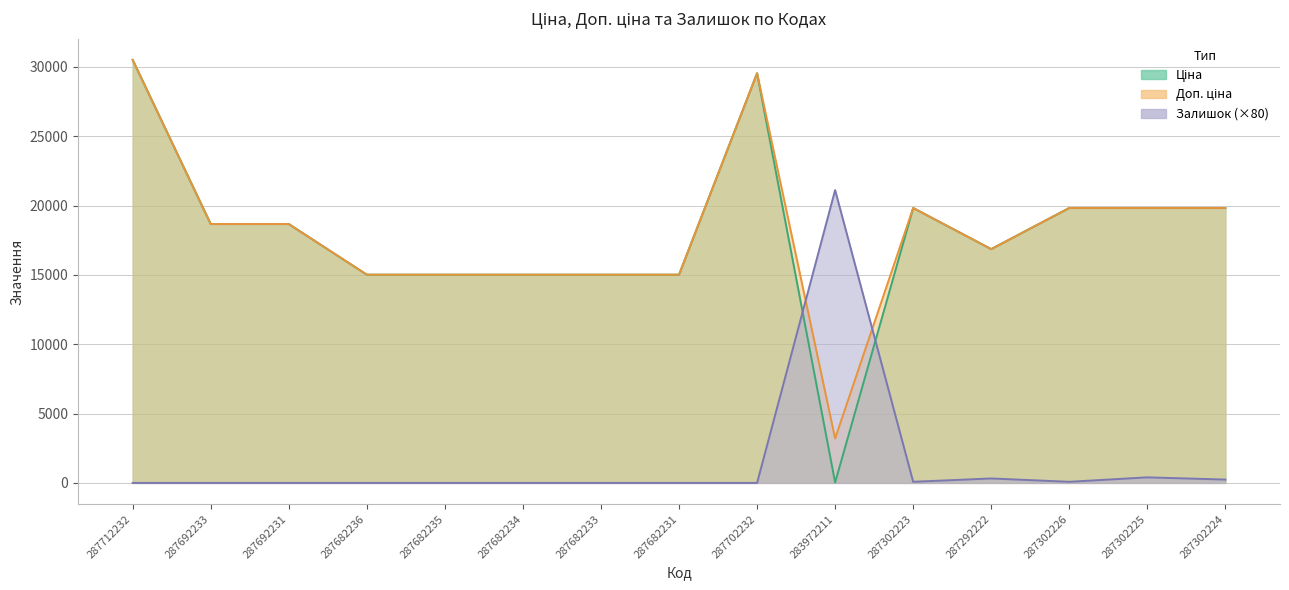

Which category has the highest value across all series?

287712232